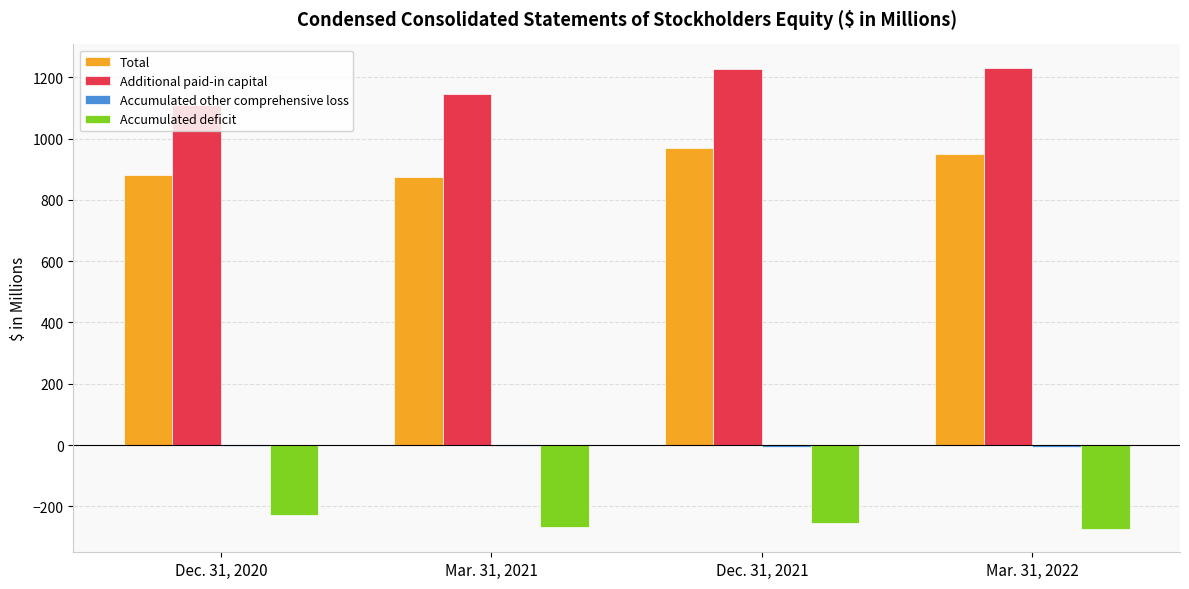

What is the maximum value shown in the chart?

1231.6